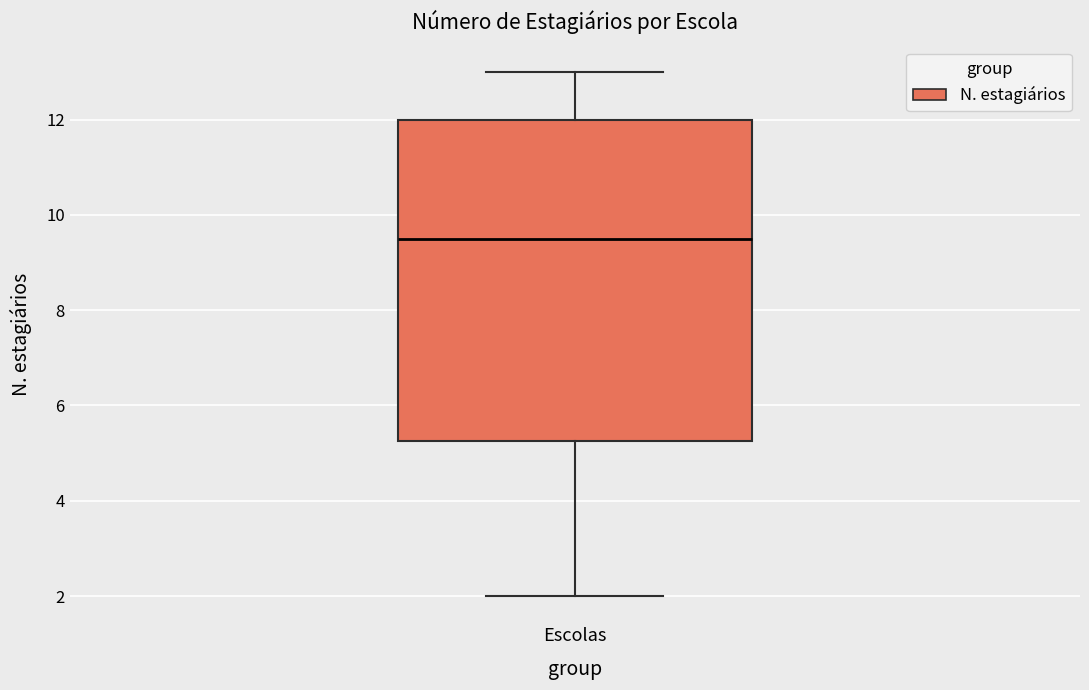

Read this box plot against the y-axis: the position of the median line, the range covered by the box, and the ends of both whiskers. The values are not printed on the chart, so give them approximately, as read against the axis.

median 9.6, box 5.2 to 12.0, whiskers 2.0 to 13.0